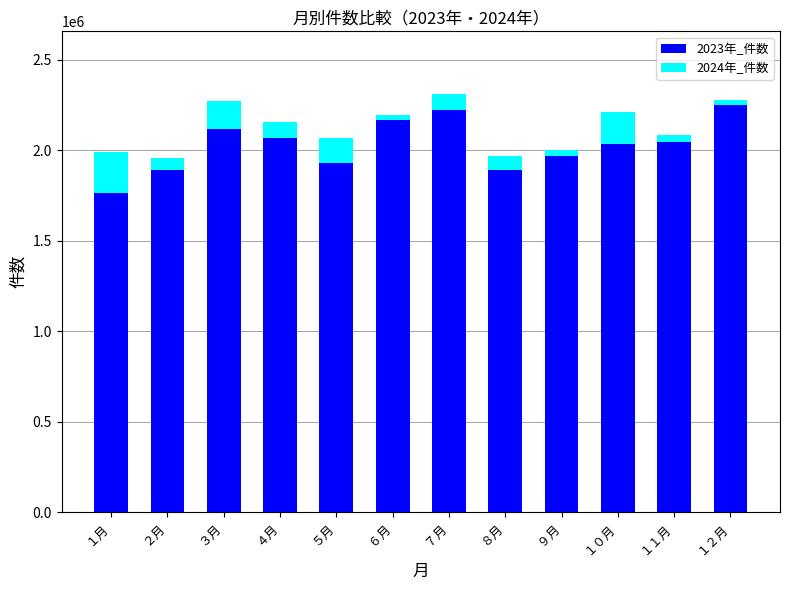

What is the difference between the maximum and minimum values in the 2023年_件数 series?

483493